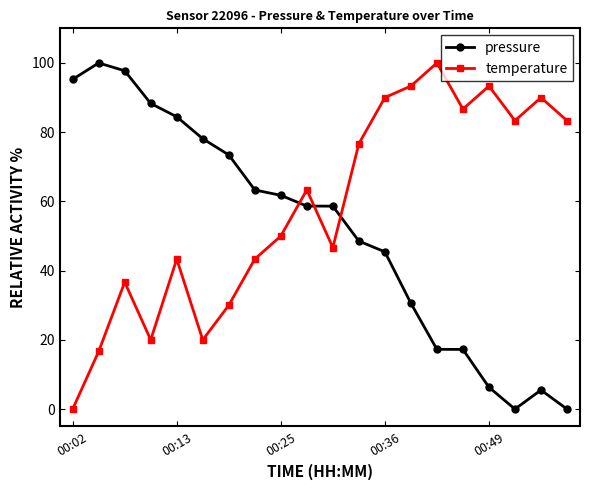

Count the number of data series in this chart.

2